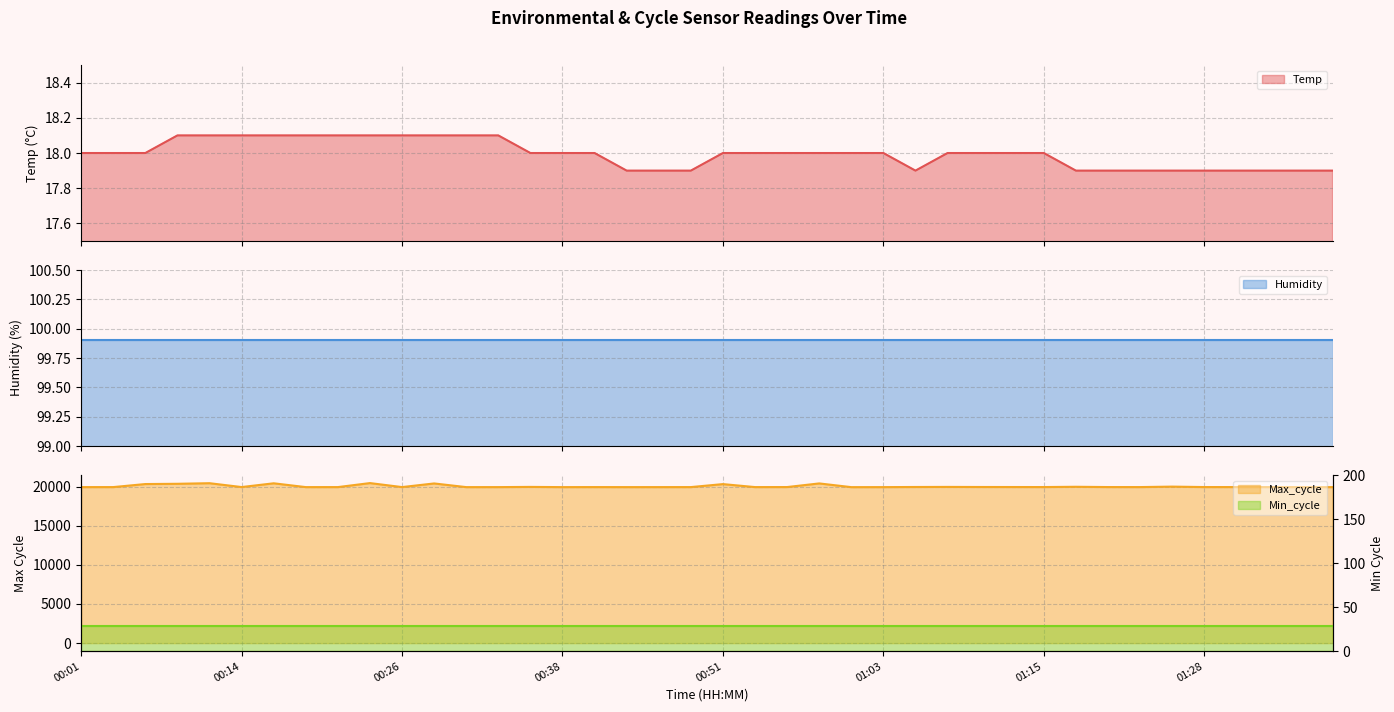

The Max_cycle series shows 6787.6 at 01:25. True or false?

False